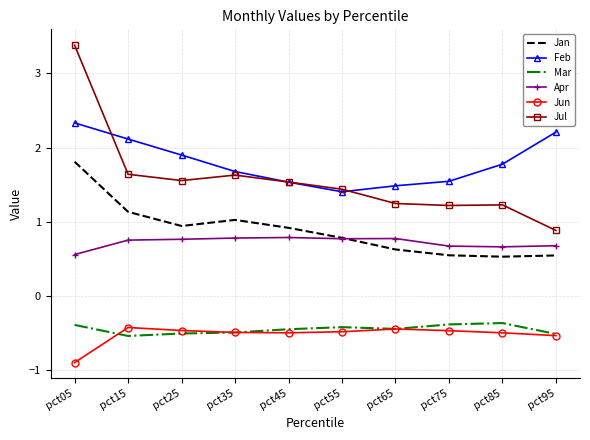

What is the spread (max minus min) of values at pct45?

2.0